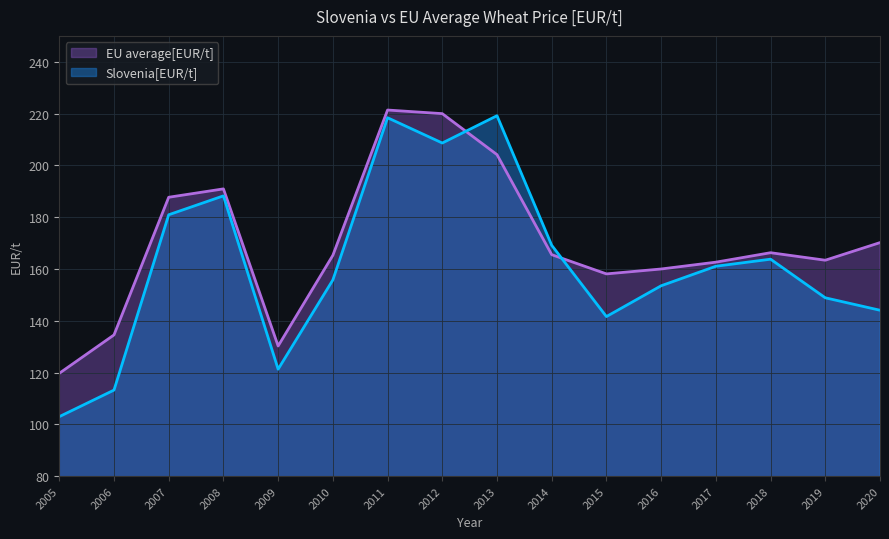

Where is Slovenia[EUR/t] nearest to the value 161?

2017